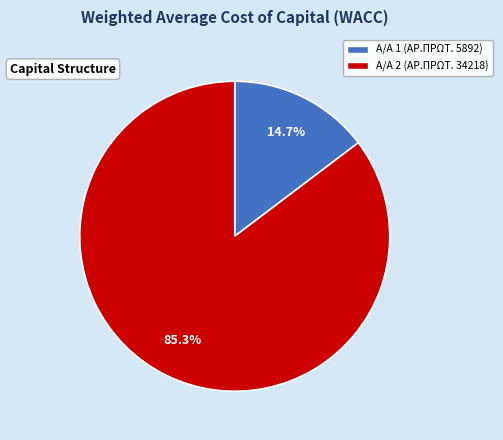

How many segments does this pie chart have?

2